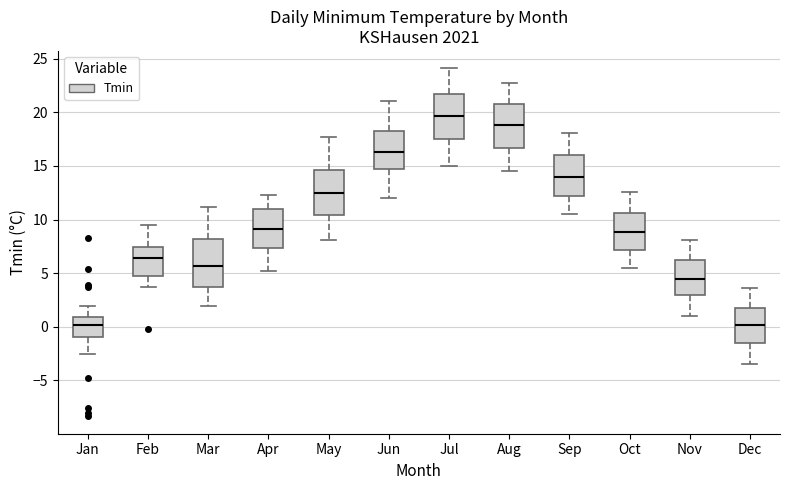

Reading left to right, transcribe this box plot: for each box, give where its median line is, the range the box spans, and where its two whiskers end, as read against the y-axis. The values are not printed on the chart, so give them approximately, as read against the axis.

Jan: median 0.0, box -1.0 to 1.0, whiskers -2.5 to 2.0
Feb: median 6.5, box 5.0 to 7.5, whiskers 3.5 to 9.5
Mar: median 5.5, box 4.0 to 8.0, whiskers 2.0 to 11.0
Apr: median 9.0, box 7.5 to 11.0, whiskers 5.0 to 12.5
May: median 12.5, box 10.5 to 14.5, whiskers 8.0 to 17.5
Jun: median 16.5, box 14.5 to 18.5, whiskers 12.0 to 21.0
Jul: median 19.5, box 17.5 to 22.0, whiskers 15.0 to 24.0
Aug: median 19.0, box 16.5 to 21.0, whiskers 14.5 to 22.5
Sep: median 14.0, box 12.0 to 16.0, whiskers 10.5 to 18.0
Oct: median 9.0, box 7.0 to 10.5, whiskers 5.5 to 12.5
Nov: median 4.5, box 3.0 to 6.5, whiskers 1.0 to 8.0
Dec: median 0.0, box -1.5 to 2.0, whiskers -3.5 to 3.5